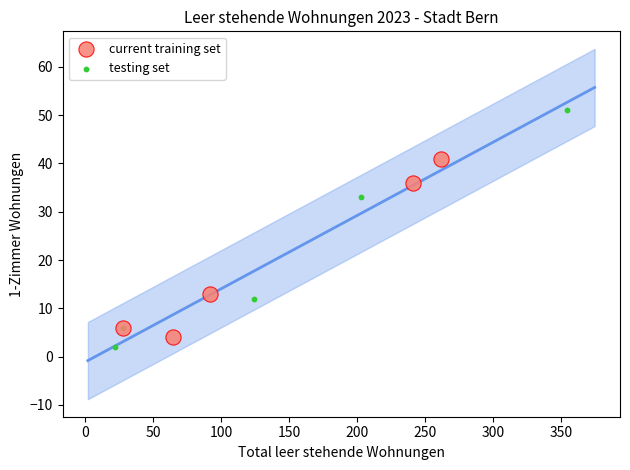

Which series reaches the maximum Y coordinate?

testing set